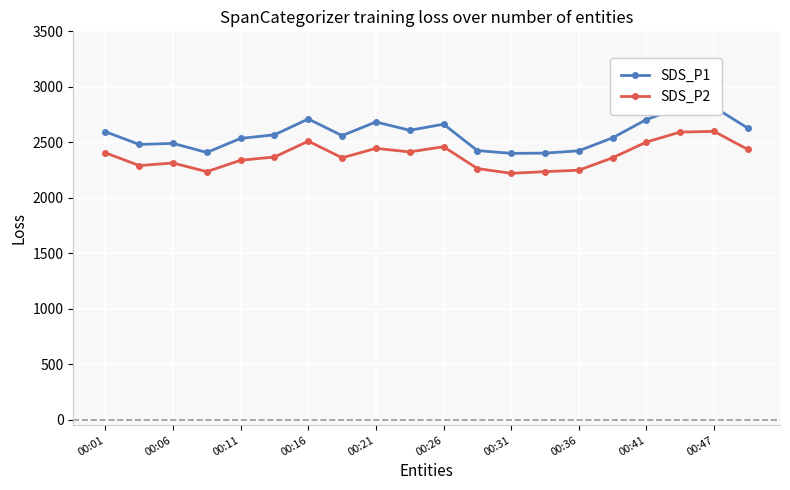

What is the maximum value for SDS_P2?

2598